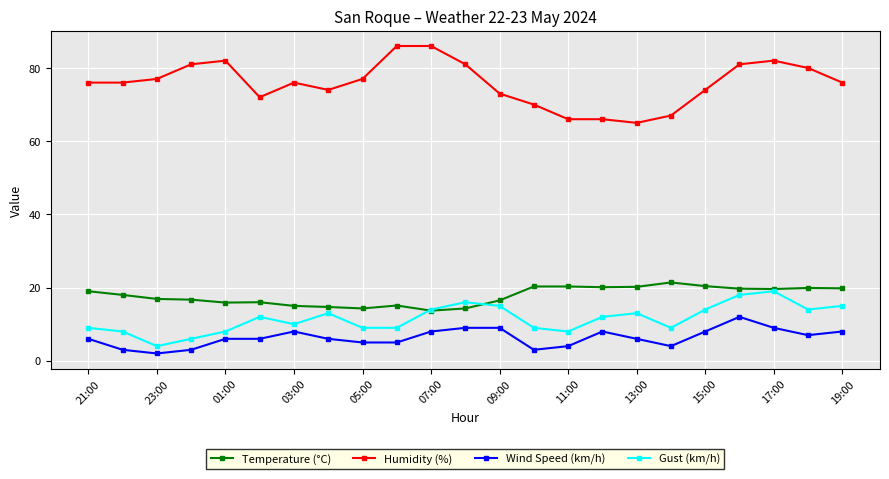

Does the chart display data point markers on the line(s)?

Yes